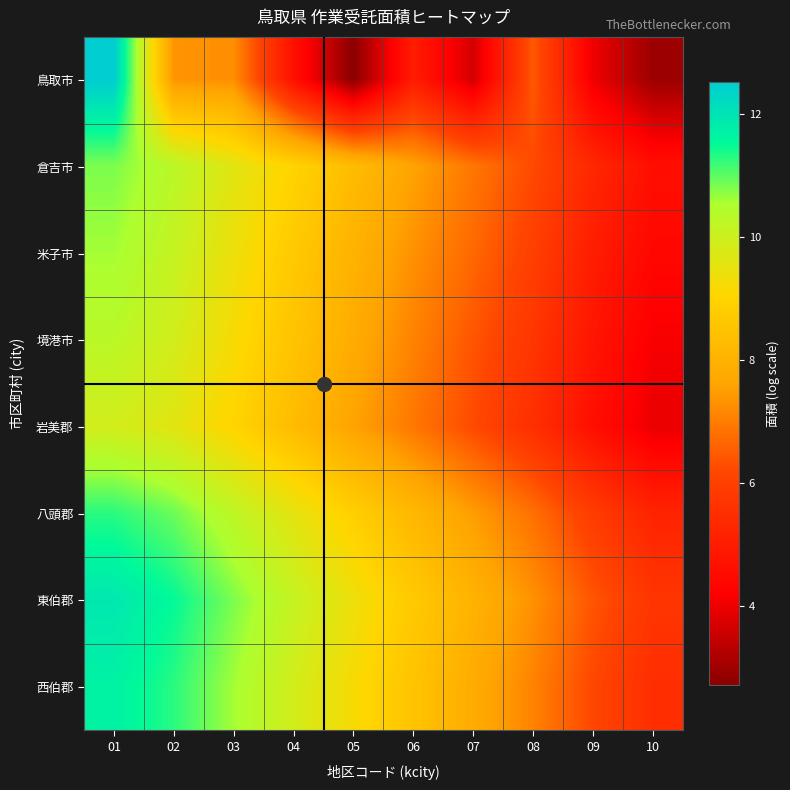

What is the difference between the highest and lowest values at 02?

4.2